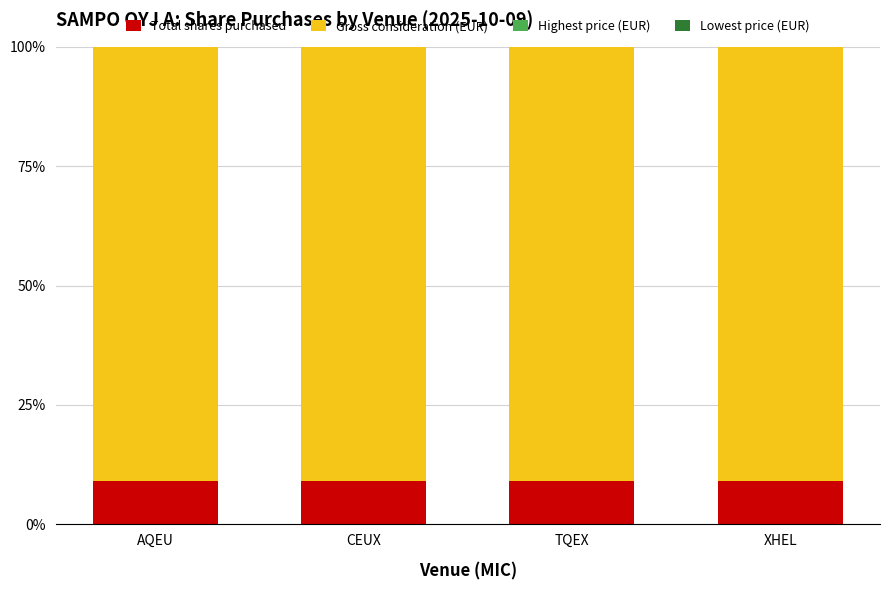

Is it true that Total shares purchased equals 9.1 at TQEX?

True